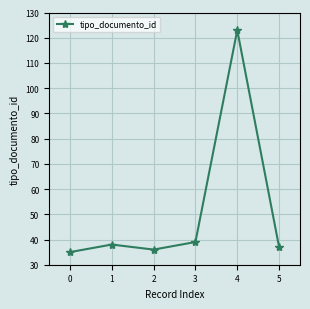

What is the difference between the maximum and minimum values?

88